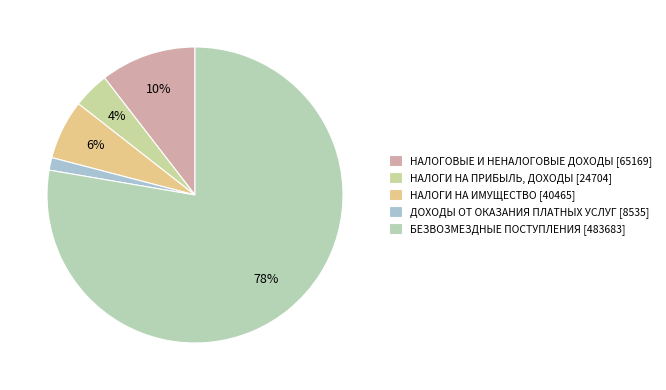

What is the majority slice?

БЕЗВОЗМЕЗДНЫЕ ПОСТУПЛЕНИЯ